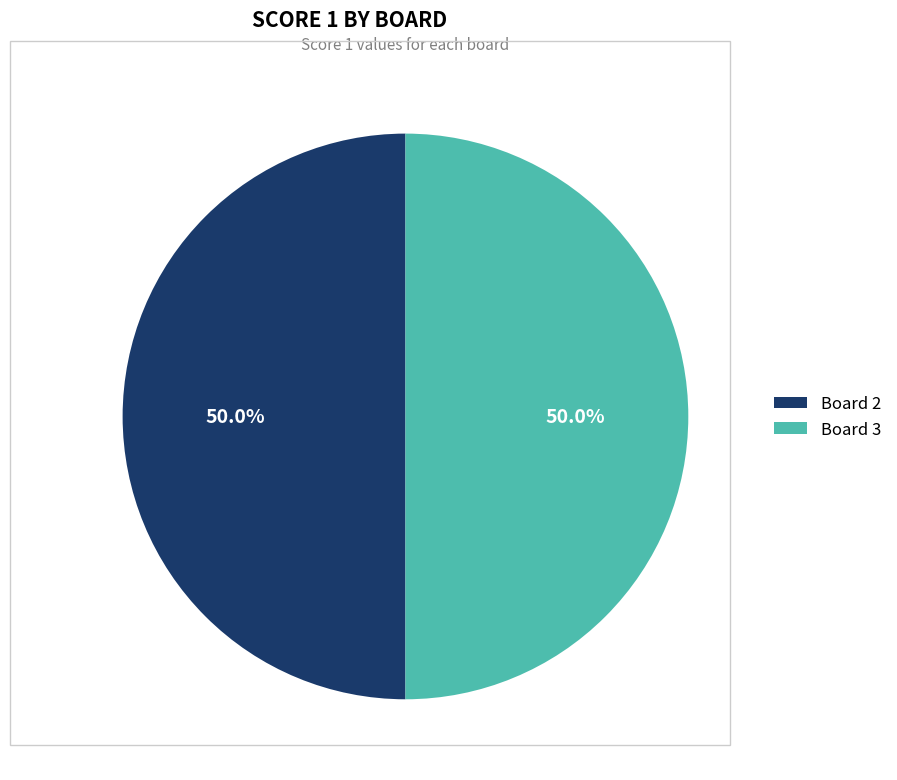

Count the number of slices in the pie.

2